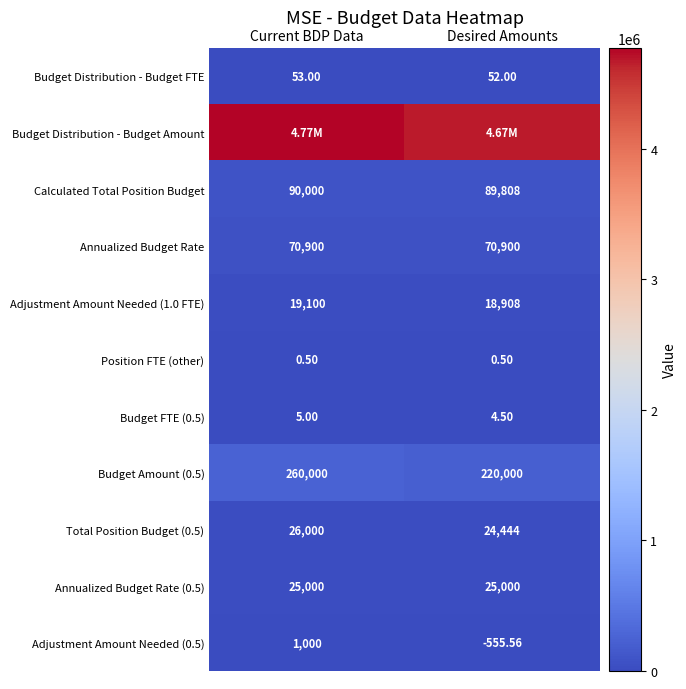

Is the value of Calculated Total Position Budget at Desired Amounts greater than the value of Budget Distribution - Budget FTE at Current BDP Data?

Yes